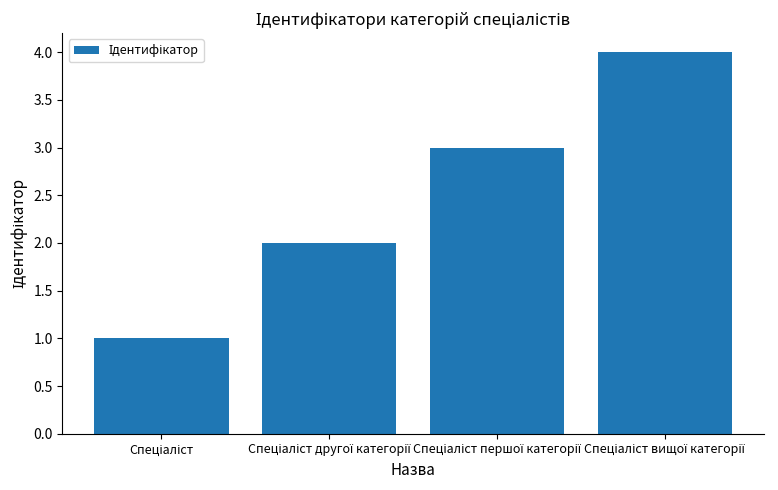

What is the minimum value shown in the chart?

1